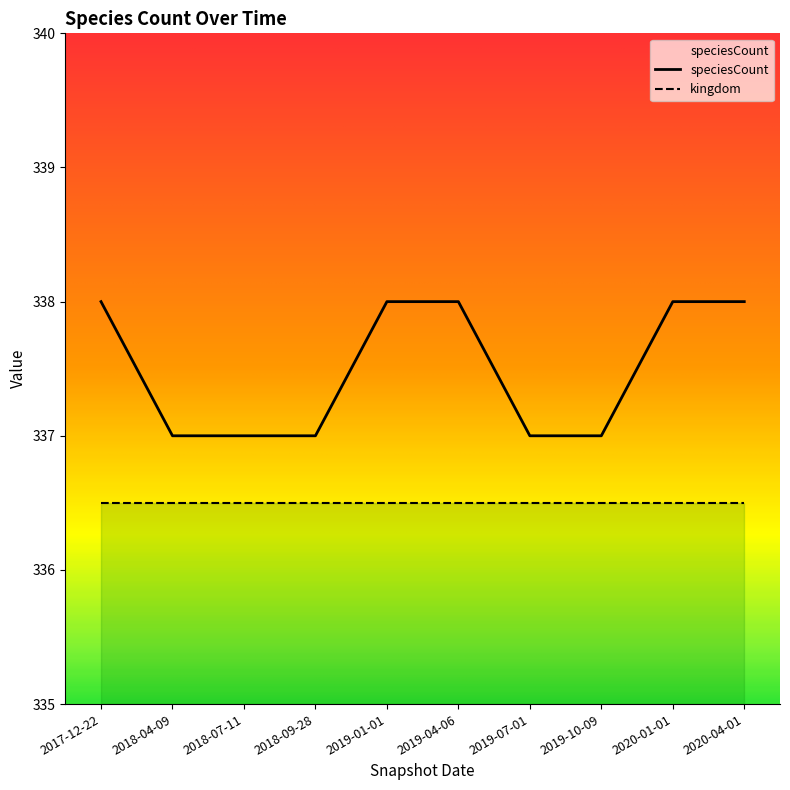

Reading right to left, transcribe all the data shown in this chart.

2020-04-01=338	2020-01-01=338	2019-10-09=337	2019-07-01=337	2019-04-06=338	2019-01-01=338	2018-09-28=337	2018-07-11=337	2018-04-09=337	2017-12-22=338